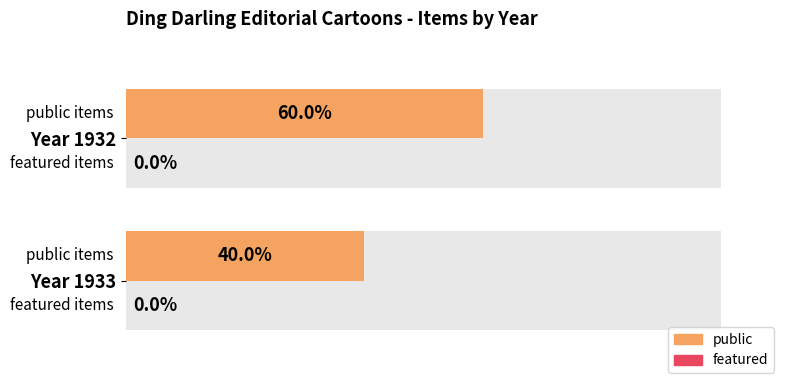

How many series are shown in this chart?

2